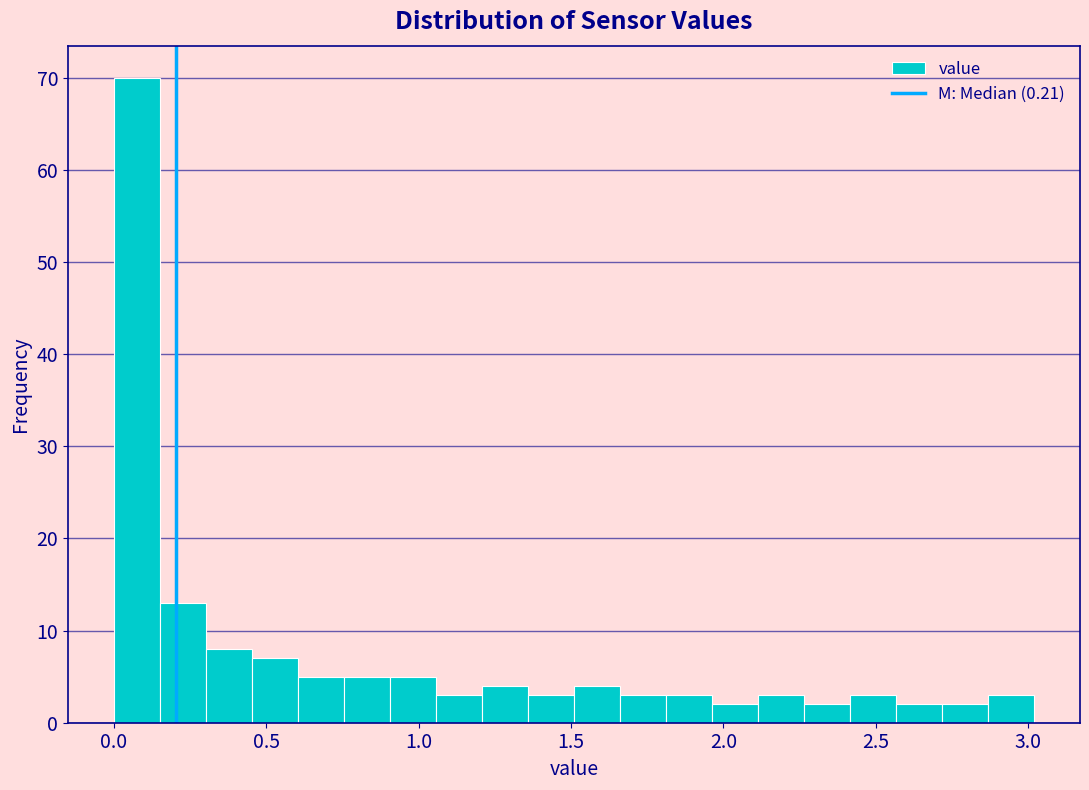

Read against the x-axis, roughly where is the centre of the tallest bar?

0.10